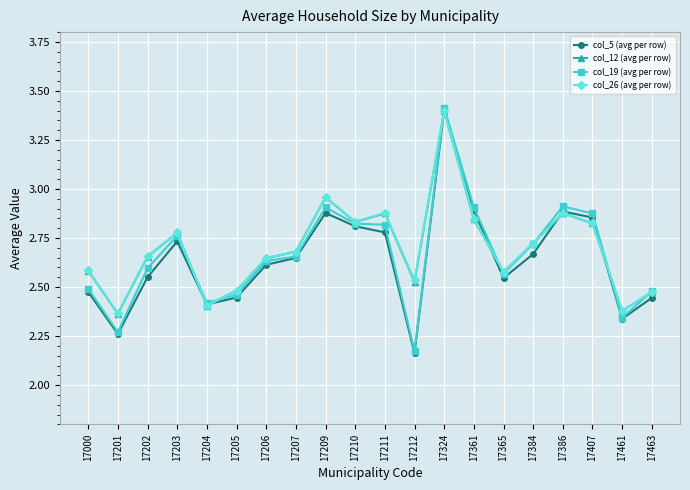

Does the chart display data point markers on the line(s)?

Yes